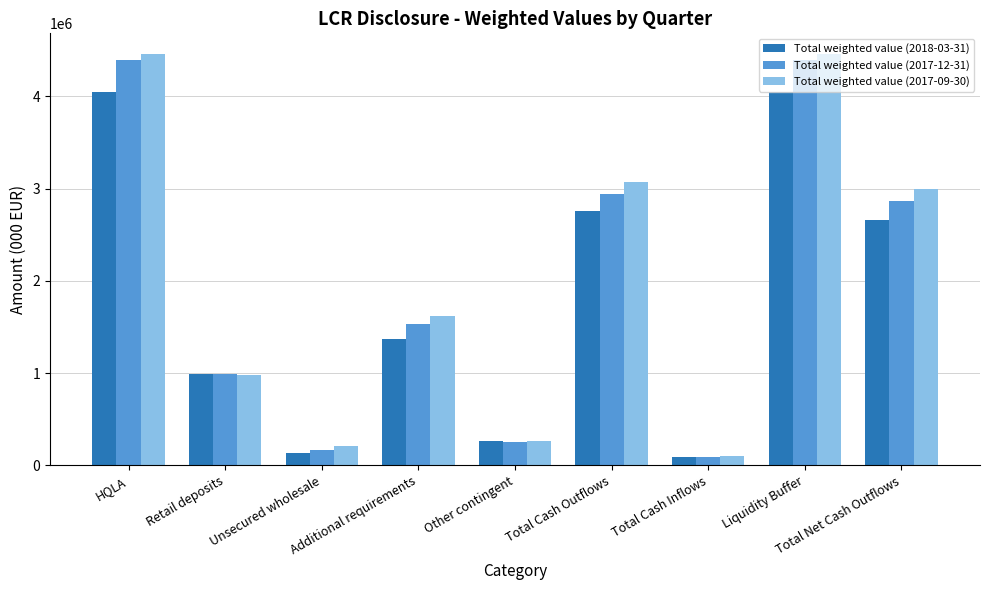

Which series changed the most between Liquidity Buffer and Total Net Cash Outflows?

Total weighted value (2017-12-31)